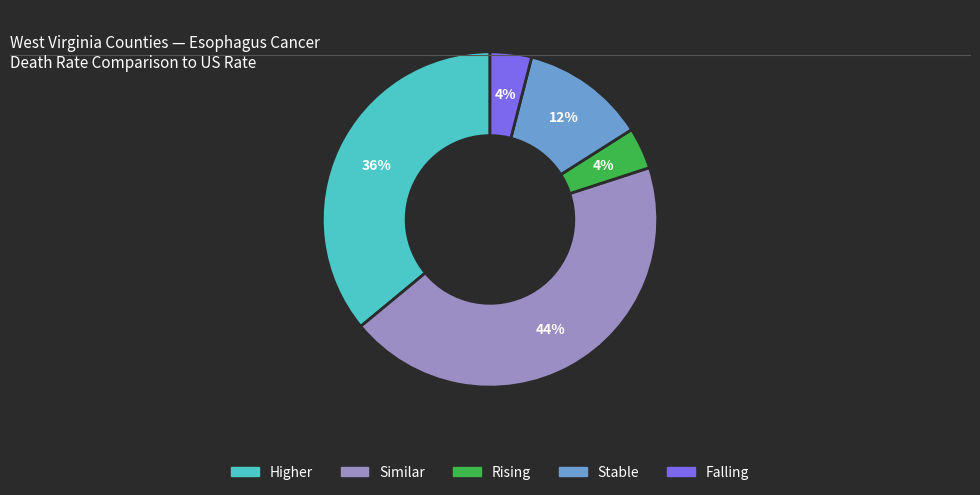

The Falling slice represents 4% of the pie. True or false?

True